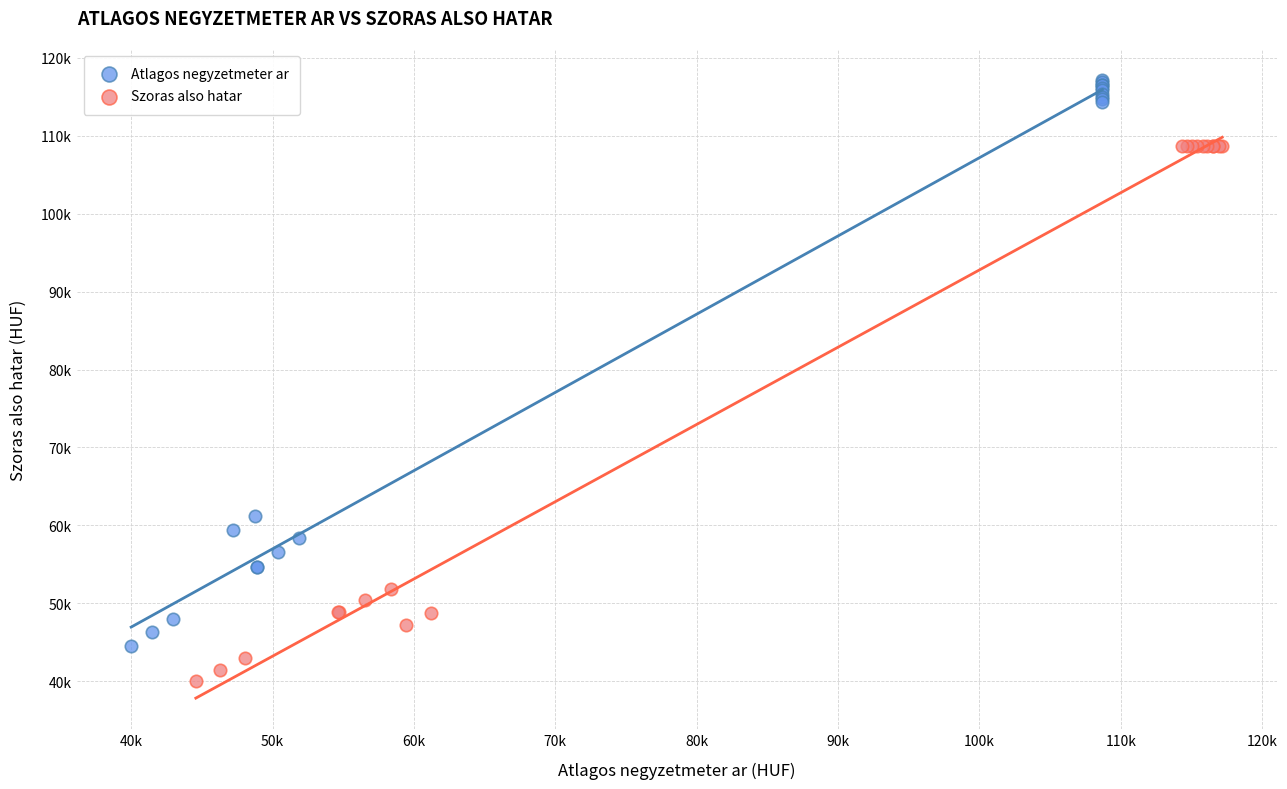

Which series contains the highest Y value?

Atlagos negyzetmeter ar